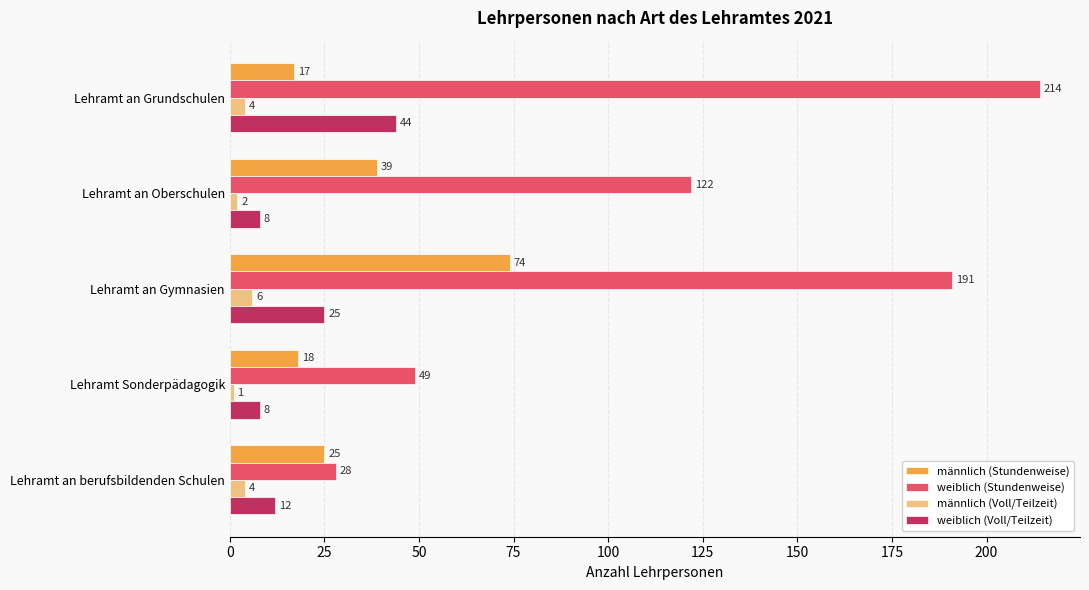

How many series are shown in this chart?

4